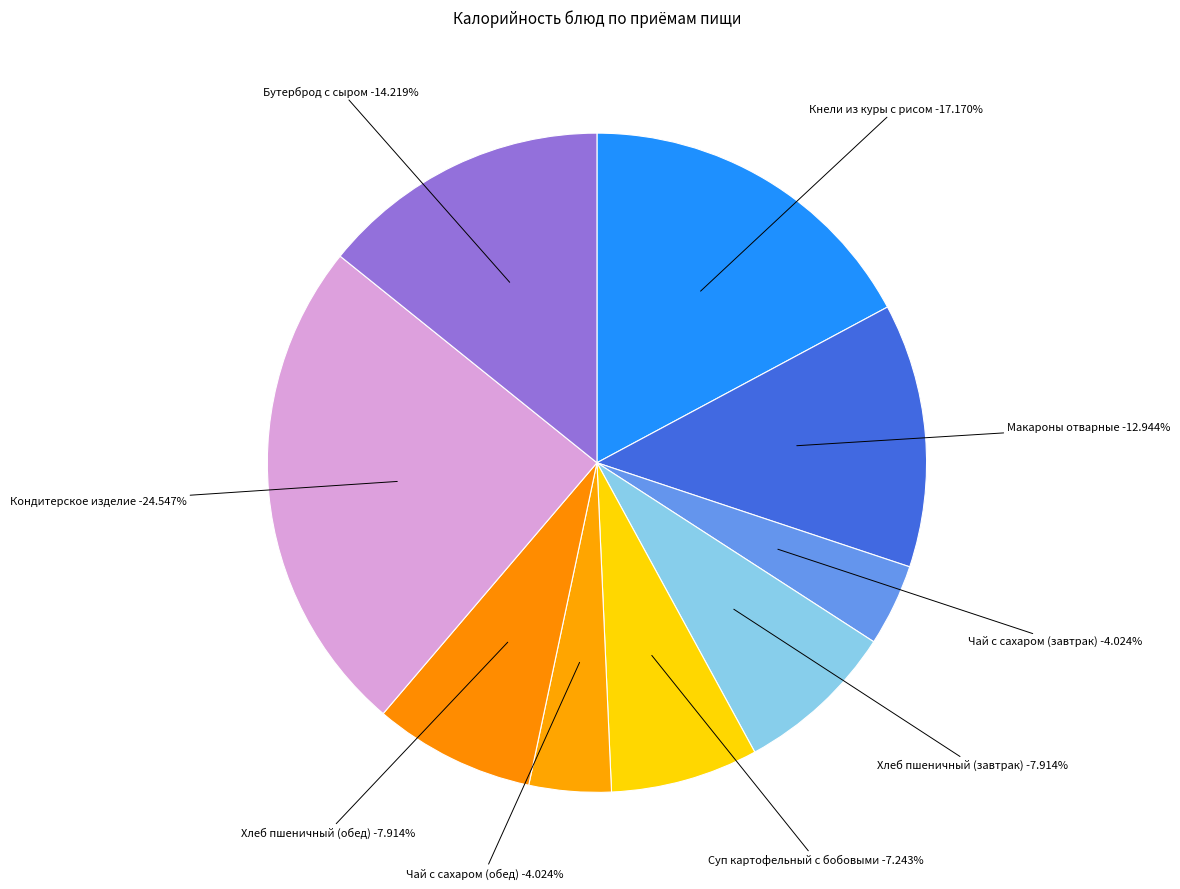

To the nearest percent, what is the average slice percentage?

11%